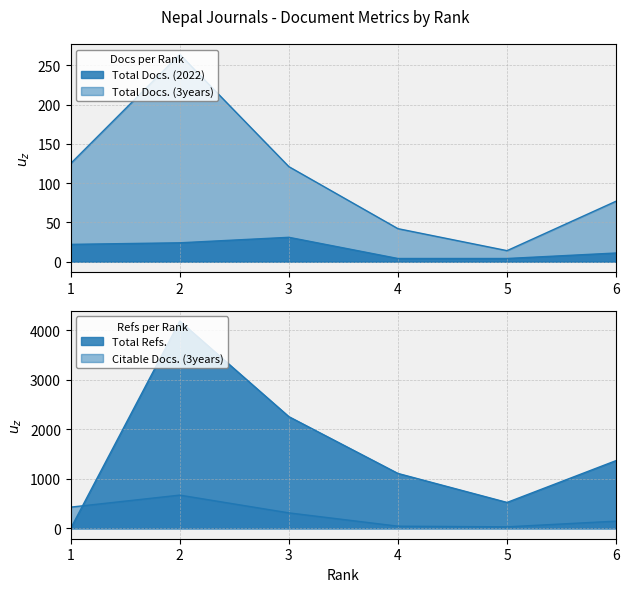

True or false: Total Docs. (3years) and Citable Docs. (3years) cross at least once.

False